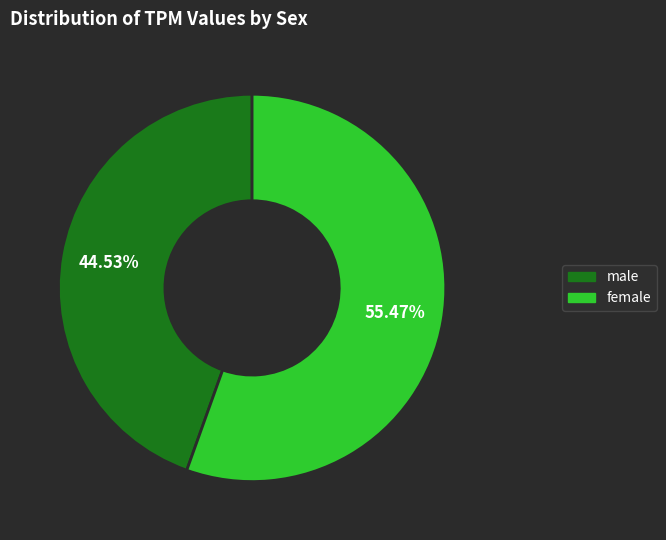

To the nearest percent, what portion does male represent?

45%